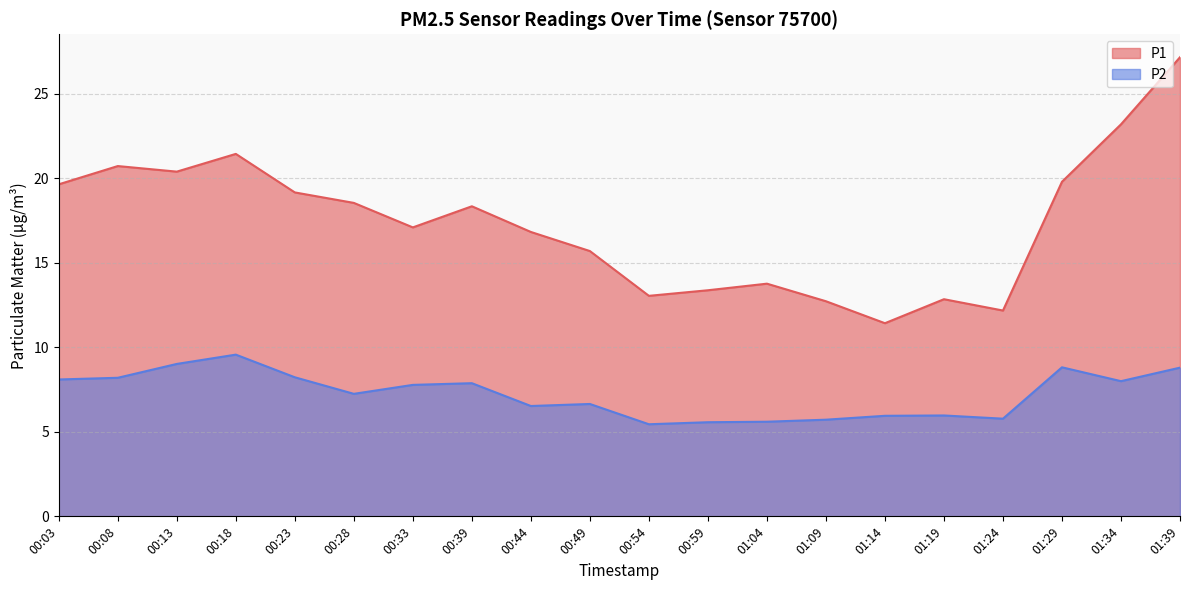

Rank the series by their average value, from highest to lowest.

P1, P2